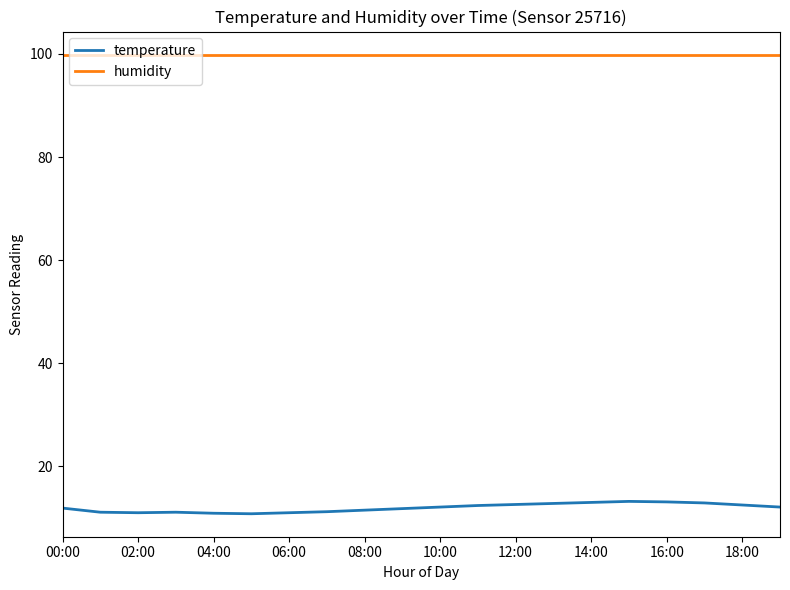

At how many categories does at least one series exceed 89?

20